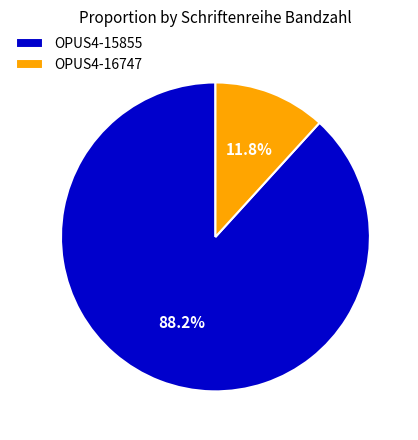

Which category has the smallest portion of the pie?

OPUS4-16747